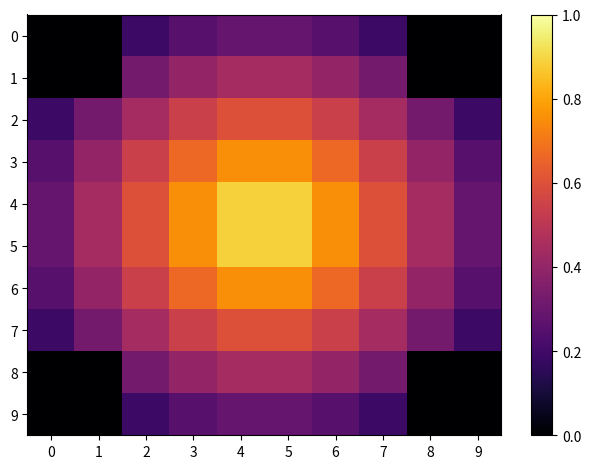

Reading right to left, what are all the values shown in this chart?

0: 9=0.0	8=0.0	7=0.2	6=0.3	5=0.3	4=0.3	3=0.3	2=0.2	1=0.0	0=0.0
1: 9=0.0	8=0.0	7=0.3	6=0.4	5=0.4	4=0.4	3=0.4	2=0.3	1=0.0	0=0.0
2: 9=0.2	8=0.3	7=0.4	6=0.5	5=0.6	4=0.6	3=0.5	2=0.4	1=0.3	0=0.2
3: 9=0.3	8=0.4	7=0.5	6=0.7	5=0.8	4=0.8	3=0.7	2=0.5	1=0.4	0=0.3
4: 9=0.3	8=0.4	7=0.6	6=0.8	5=0.9	4=0.9	3=0.8	2=0.6	1=0.4	0=0.3
5: 9=0.3	8=0.4	7=0.6	6=0.8	5=0.9	4=0.9	3=0.8	2=0.6	1=0.4	0=0.3
6: 9=0.3	8=0.4	7=0.5	6=0.7	5=0.8	4=0.8	3=0.7	2=0.5	1=0.4	0=0.3
7: 9=0.2	8=0.3	7=0.4	6=0.5	5=0.6	4=0.6	3=0.5	2=0.4	1=0.3	0=0.2
8: 9=0.0	8=0.0	7=0.3	6=0.4	5=0.4	4=0.4	3=0.4	2=0.3	1=0.0	0=0.0
9: 9=0.0	8=0.0	7=0.2	6=0.3	5=0.3	4=0.3	3=0.3	2=0.2	1=0.0	0=0.0